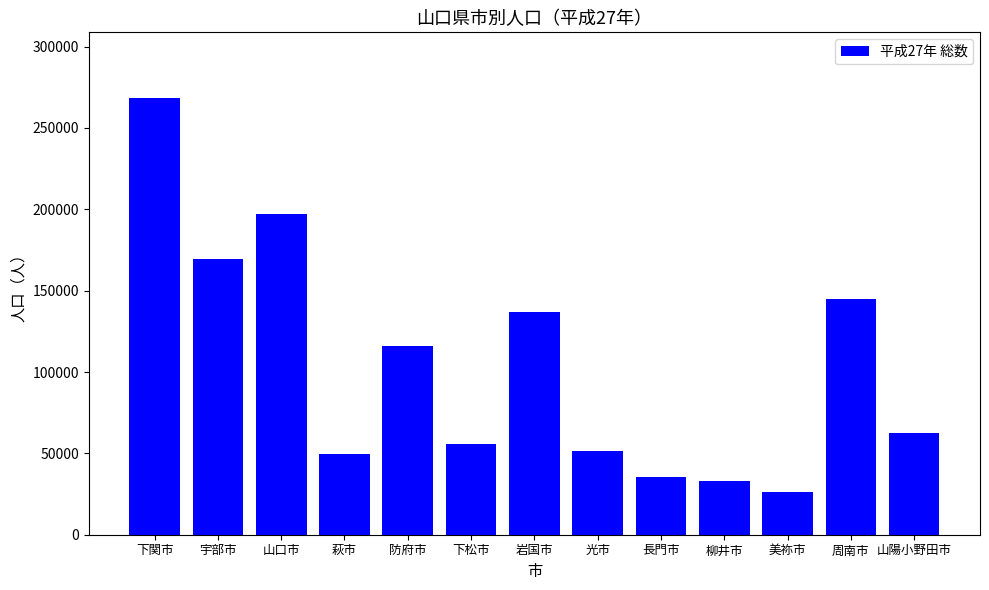

What is the value of the 5th bar from the left?

115942